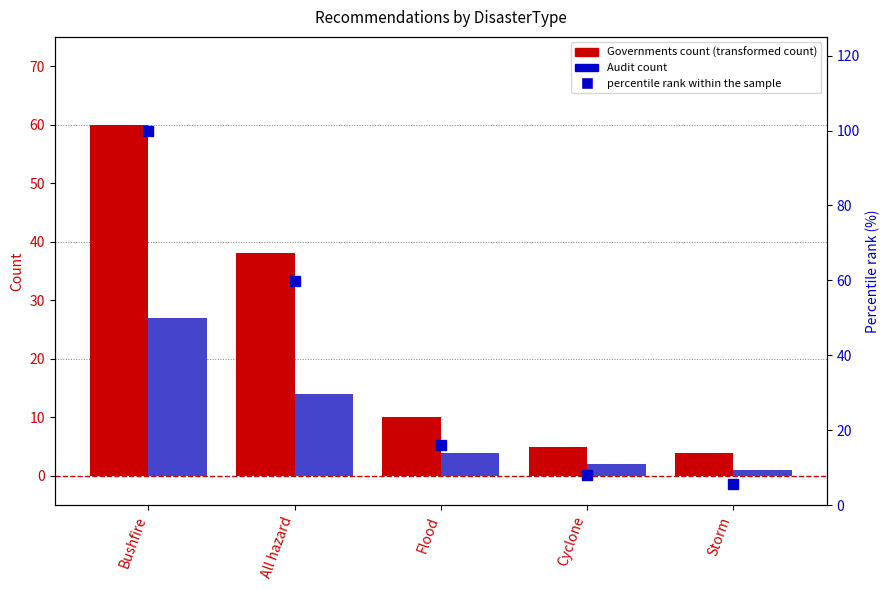

List the series in order of their peak value, highest first.

percentile rank within the sample, Governments count, Audit count